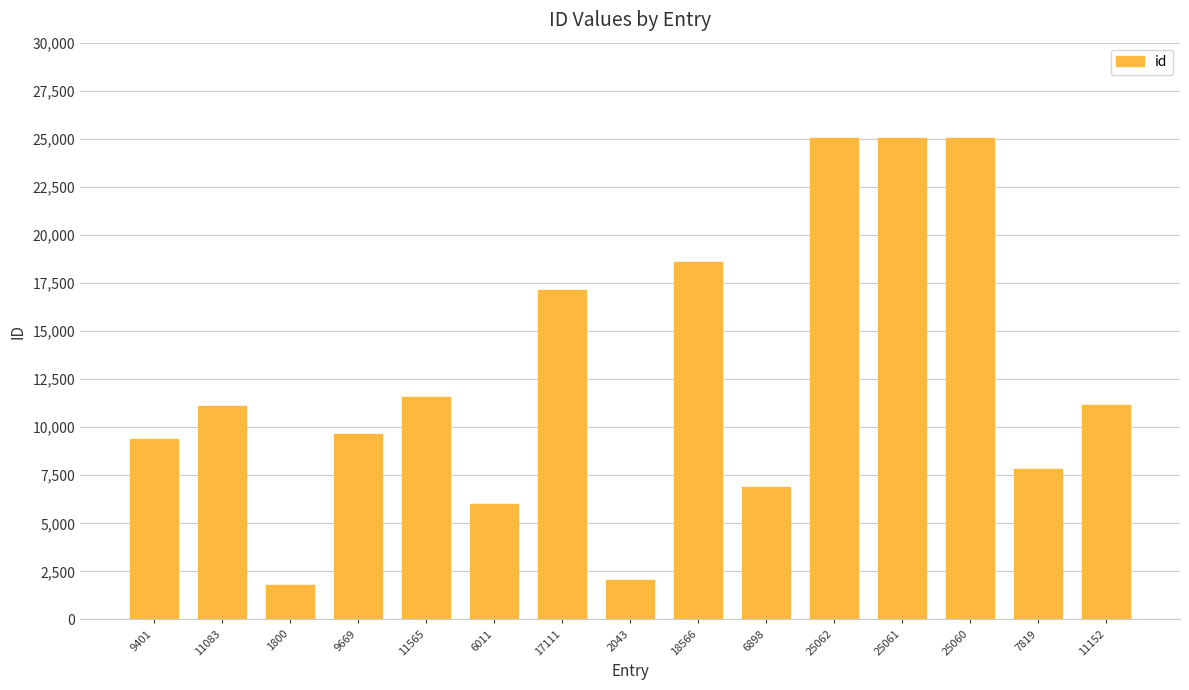

What is the difference between the maximum and second lowest values?

23019